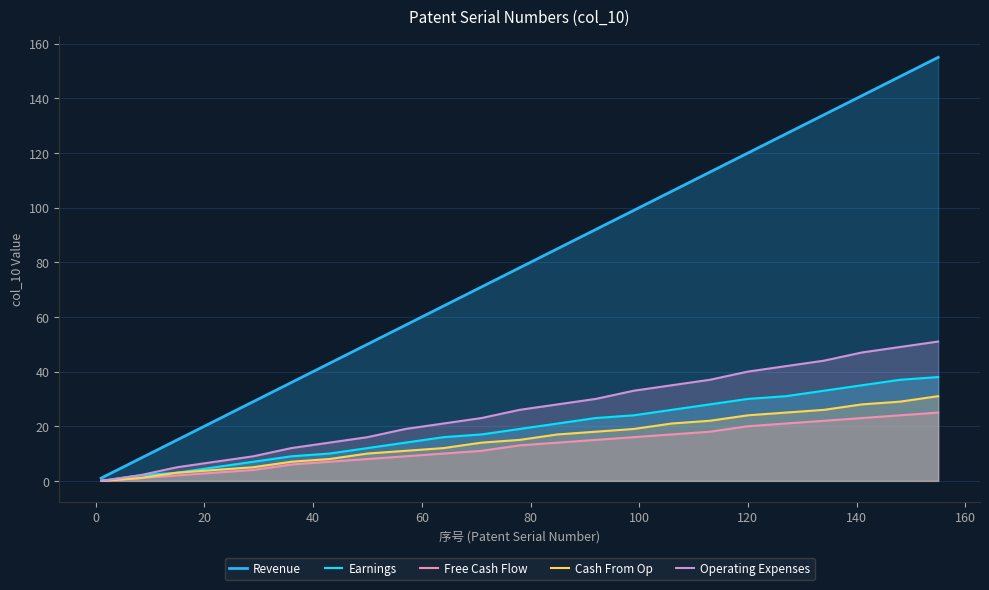

What is the maximum value shown in the chart?

155